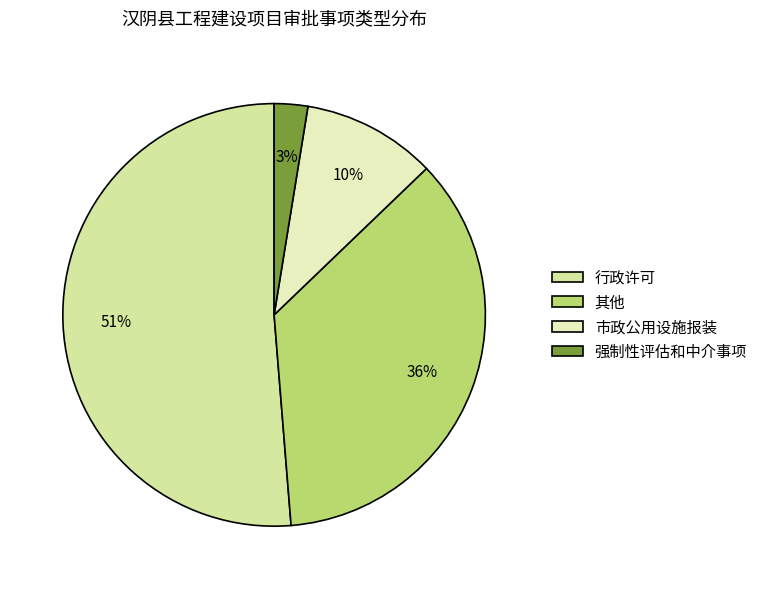

How many slices are in this pie chart?

4